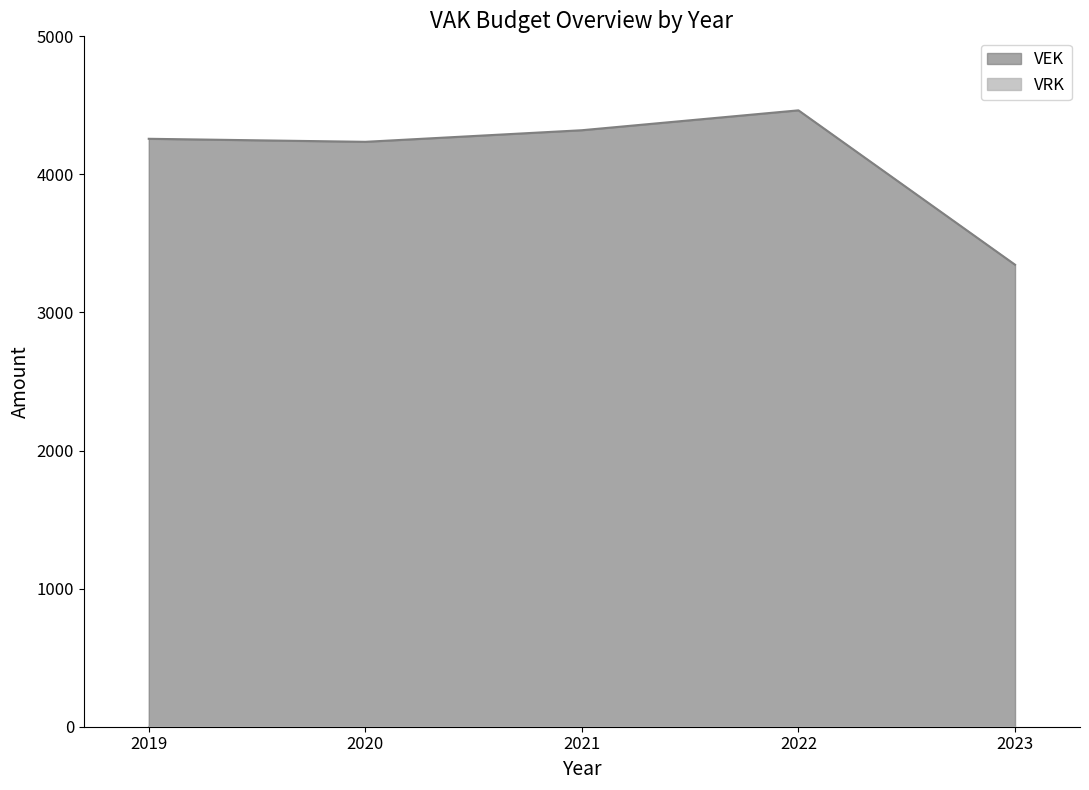

List the labels in order of value, smallest first.

2023, 2020, 2019, 2021, 2022